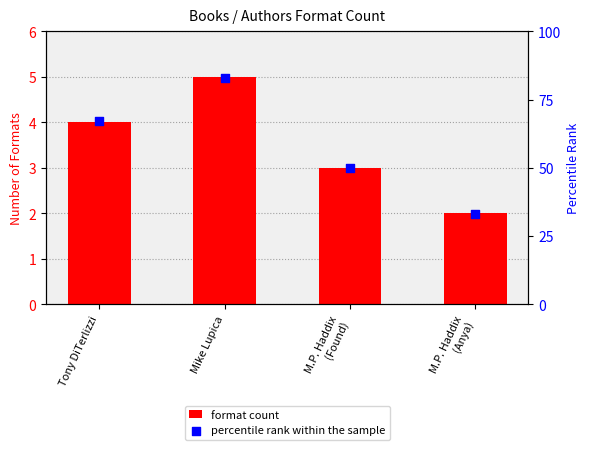

Which series reaches the maximum Y coordinate?

percentile rank within the sample